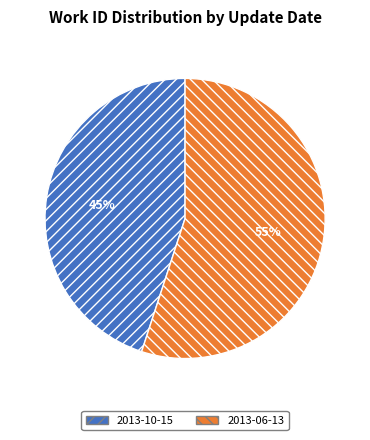

Rank the categories by value from highest to lowest.

2013-06-13, 2013-10-15